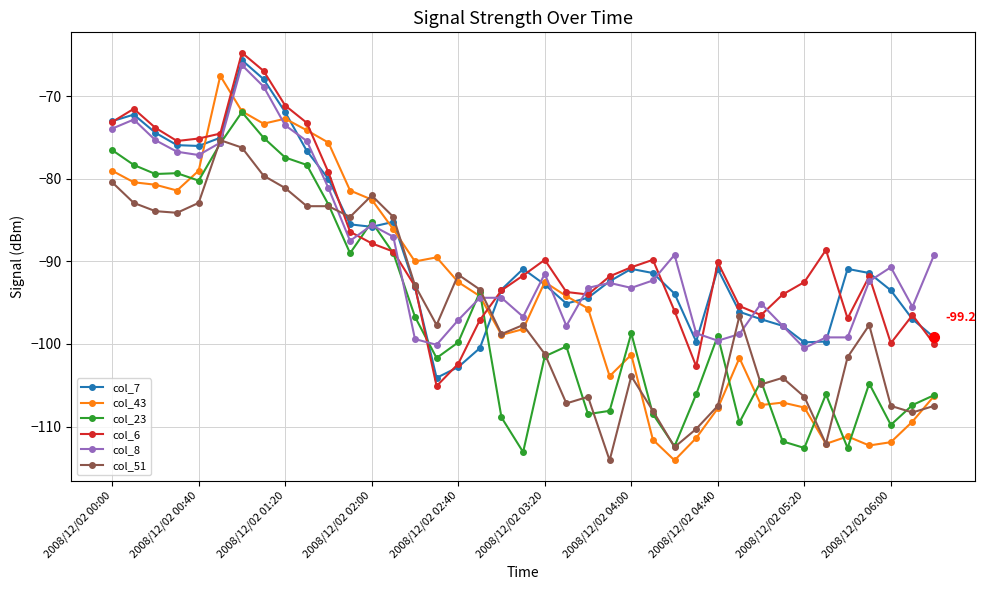

Which series has the largest range (max minus min)?

col_43